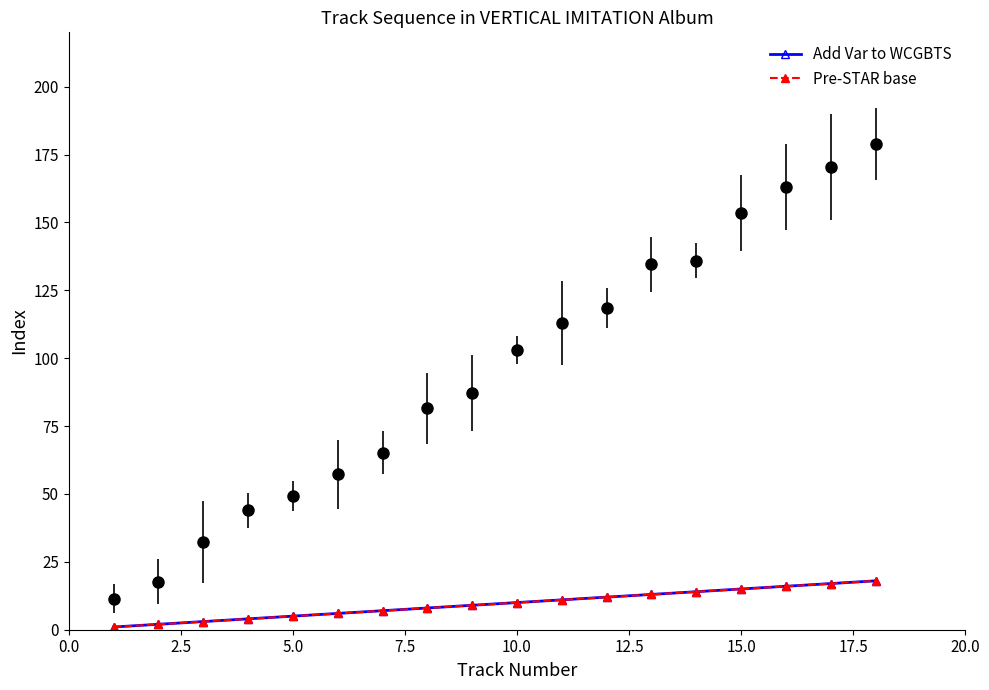

Does the chart have visible grid lines?

No